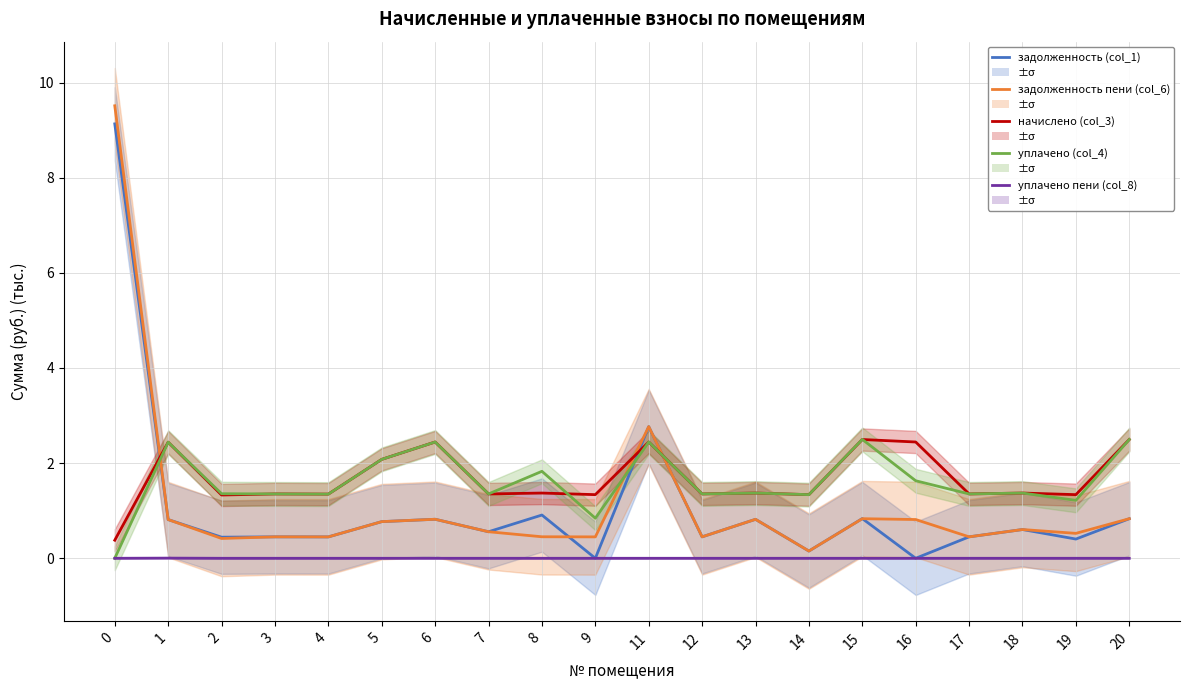

Is the value of задолженность (col_1) at 20 greater than the value of уплачено пени (col_8) at 17?

Yes